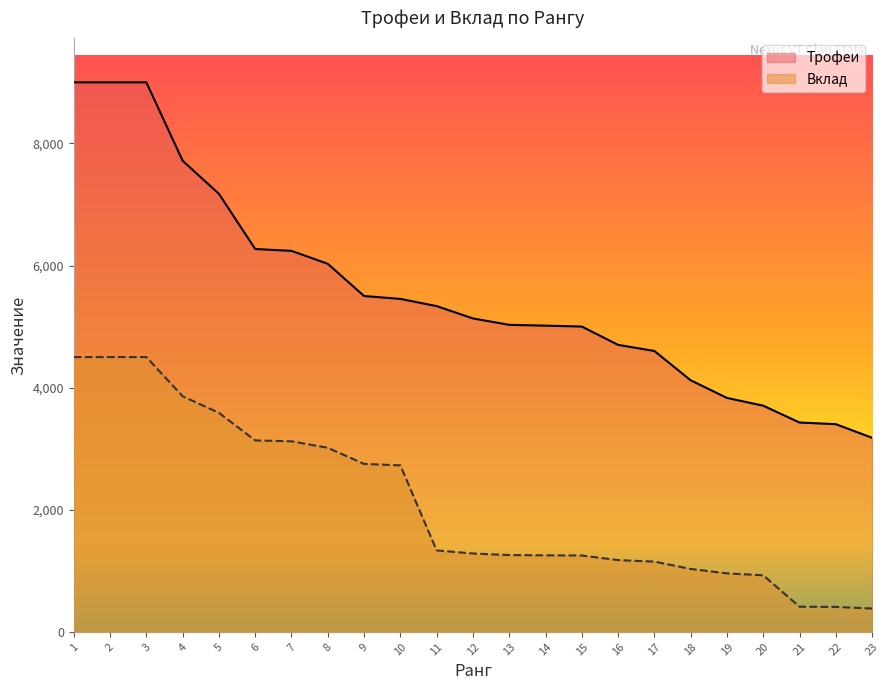

What is the spread (max minus min) of values at 11?

4002